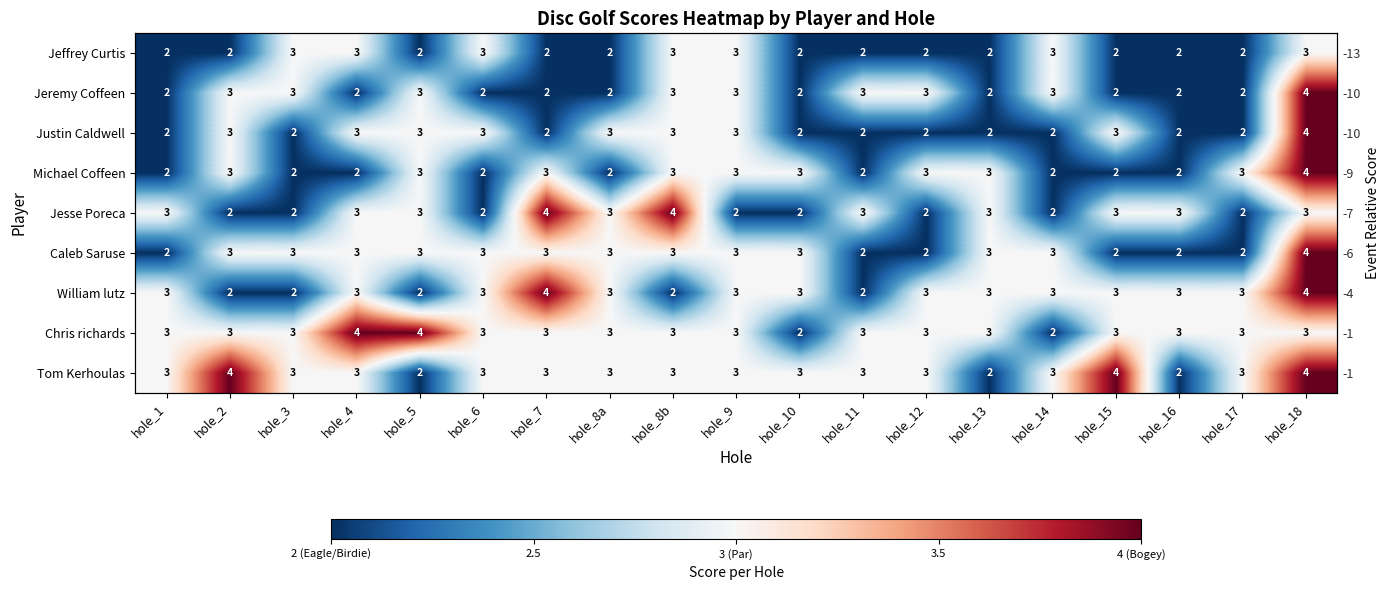

The William lutz series shows 4 at hole_7. True or false?

True